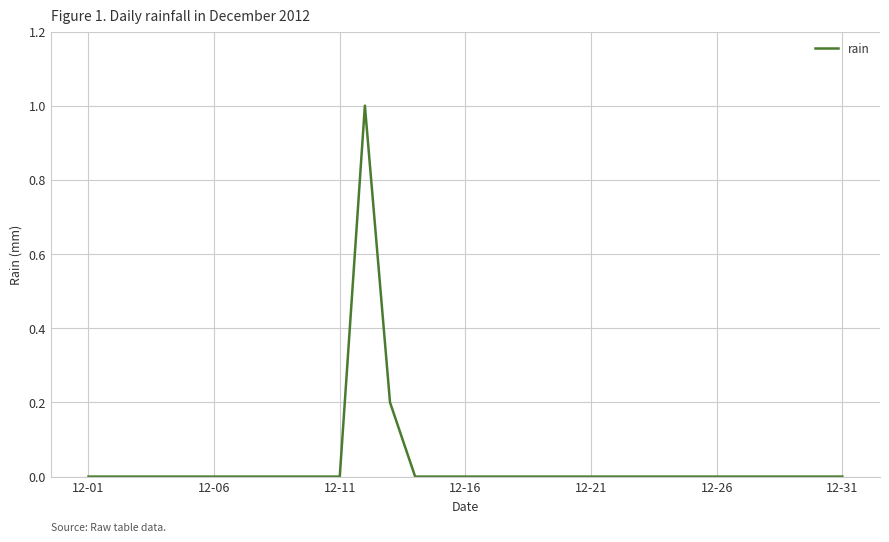

What is the difference between the maximum and minimum values?

1.0